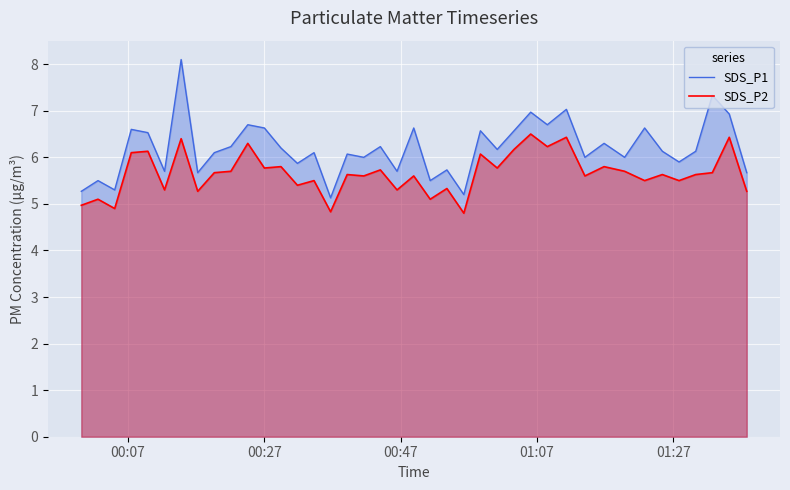

True or false: SDS_P2 and SDS_P1 intersect in this chart.

False